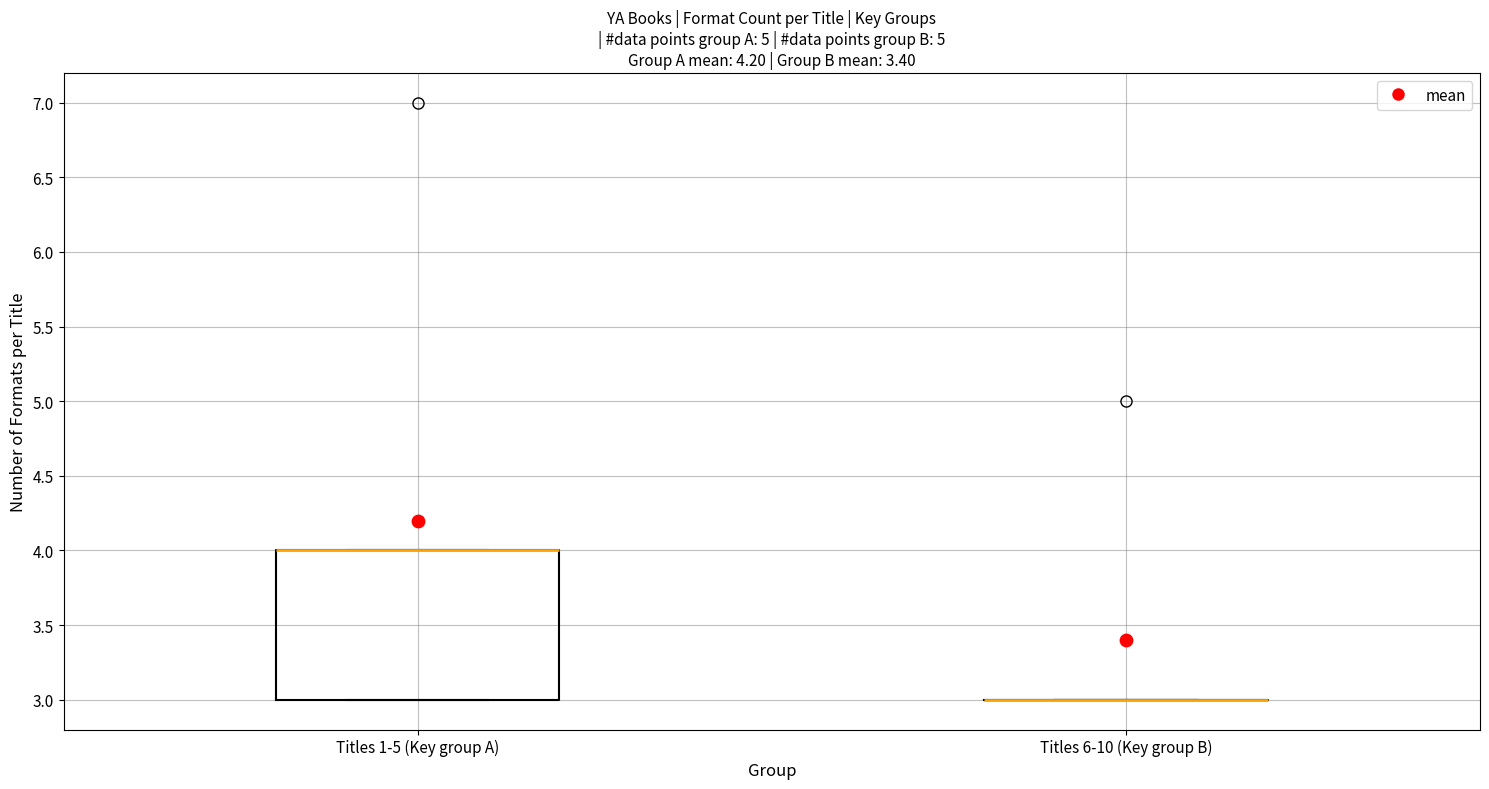

Reading left to right, read every box against the y-axis: the position of its median line, the range the box covers, and the ends of its whiskers. The values are not printed on the chart, so give them approximately, as read against the axis.

Titles 1-5 (Key group A): median 4 (drawn on the box's upper edge), box 3 to 4, whiskers 3 to 4
Titles 6-10 (Key group B): box collapsed to a line at 3, whiskers 3 to 3